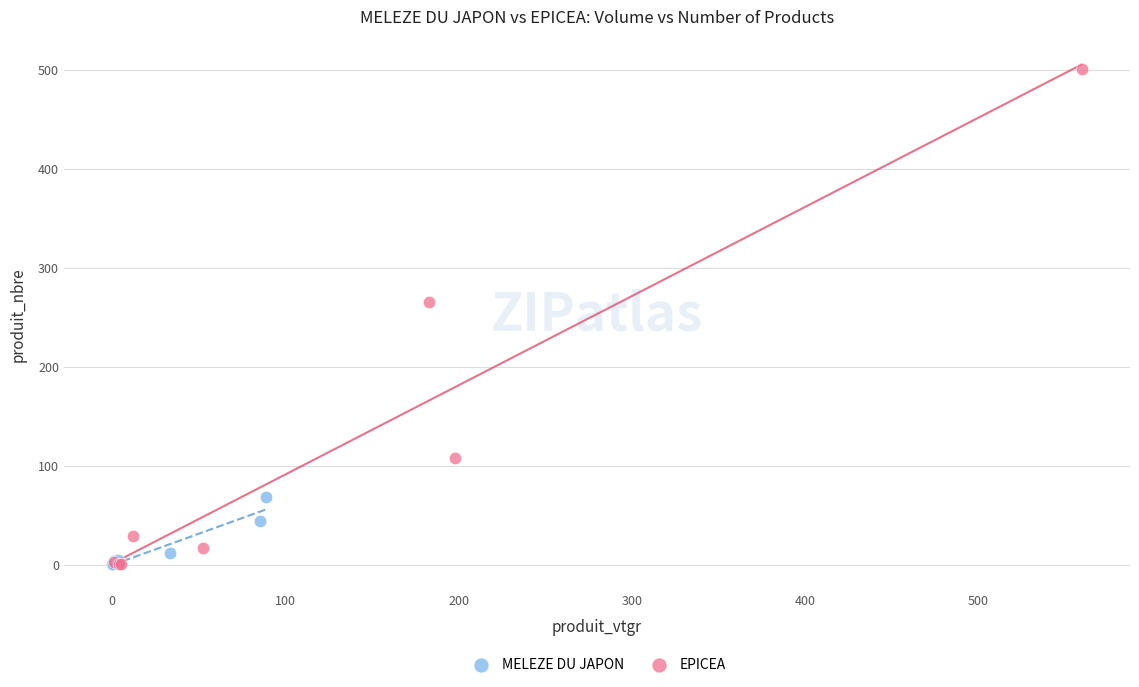

Which series has the largest Y range (max minus min)?

EPICEA